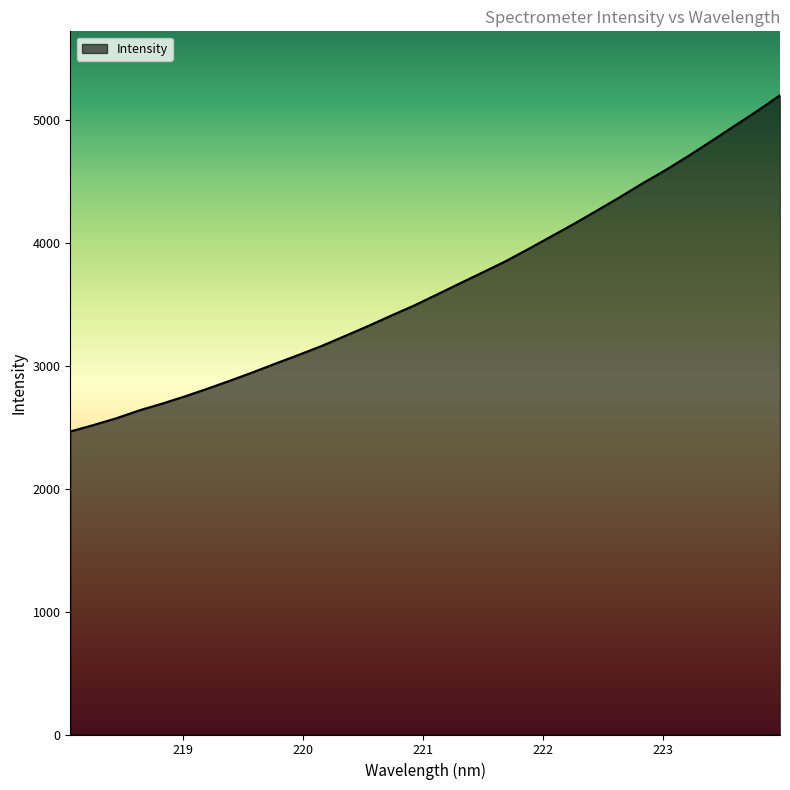

What is the maximum value shown in the chart?

5197.3